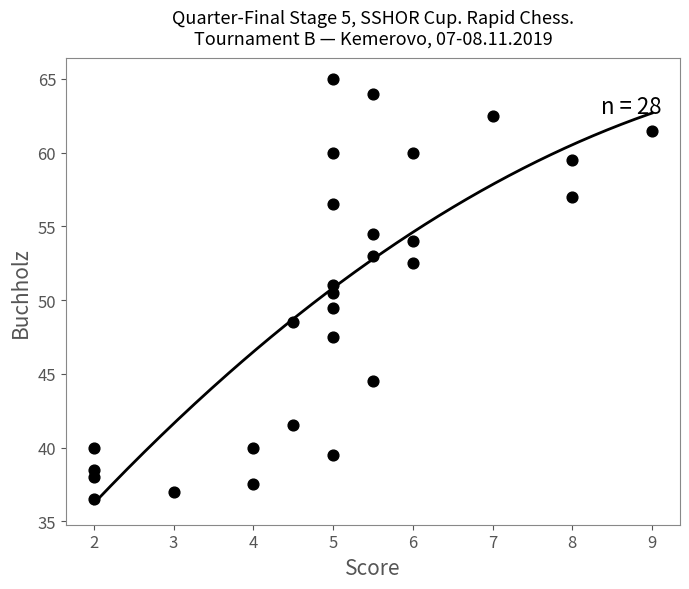

What is the range of Y values (max minus min)?

28.5